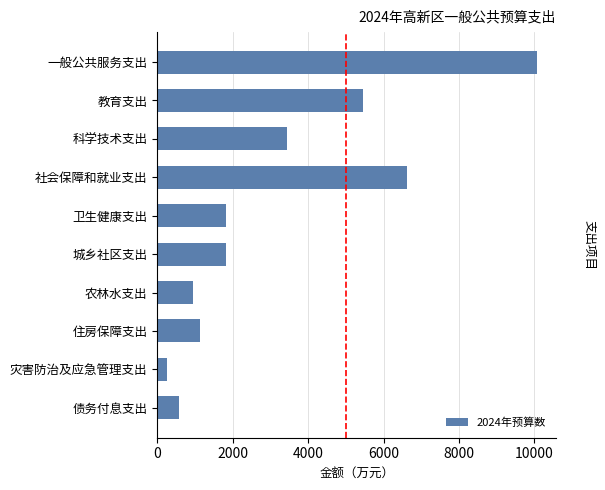

How many distinct data groups are displayed?

1